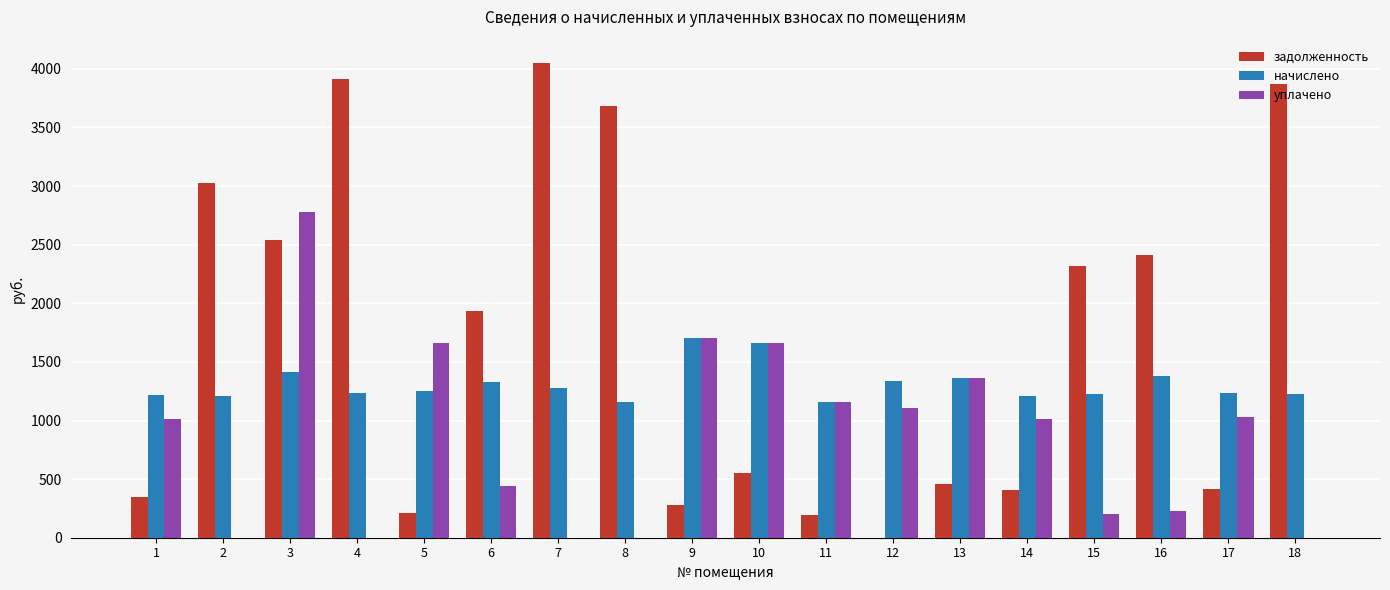

What is the total value across all series at 6?

3703.9